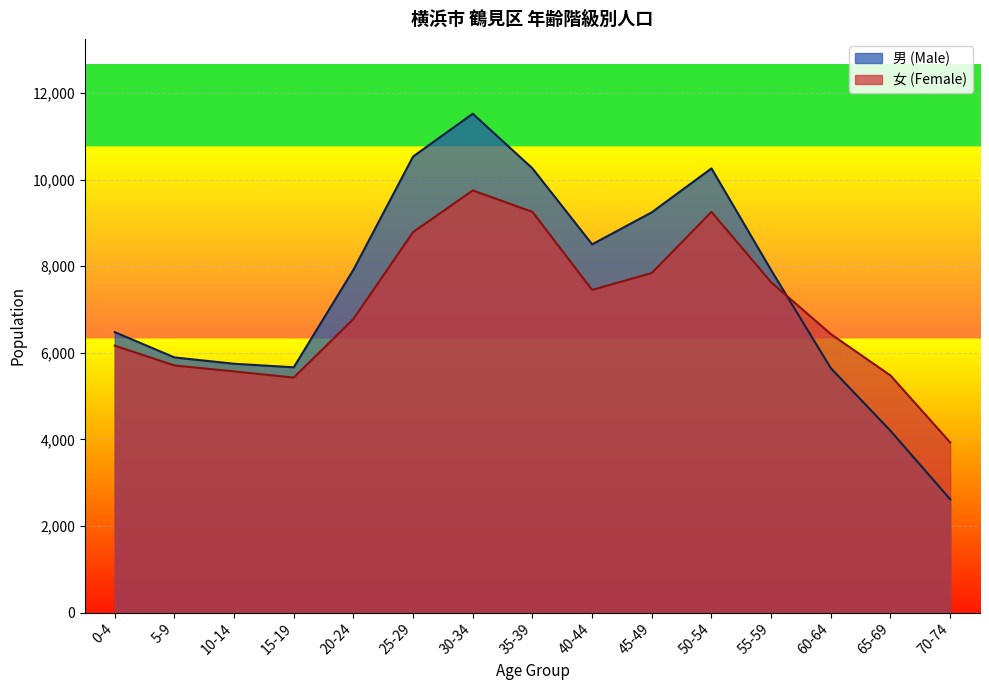

What is the label of the 15th point from the right?

0-4